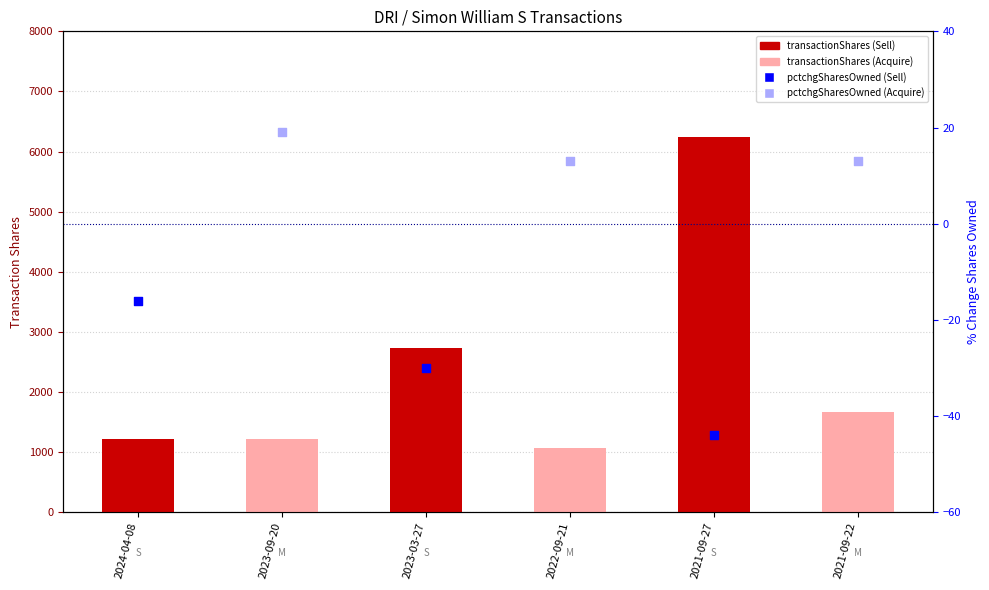

What is the change in value from 2023-09-20 to 2022-09-21?

-155